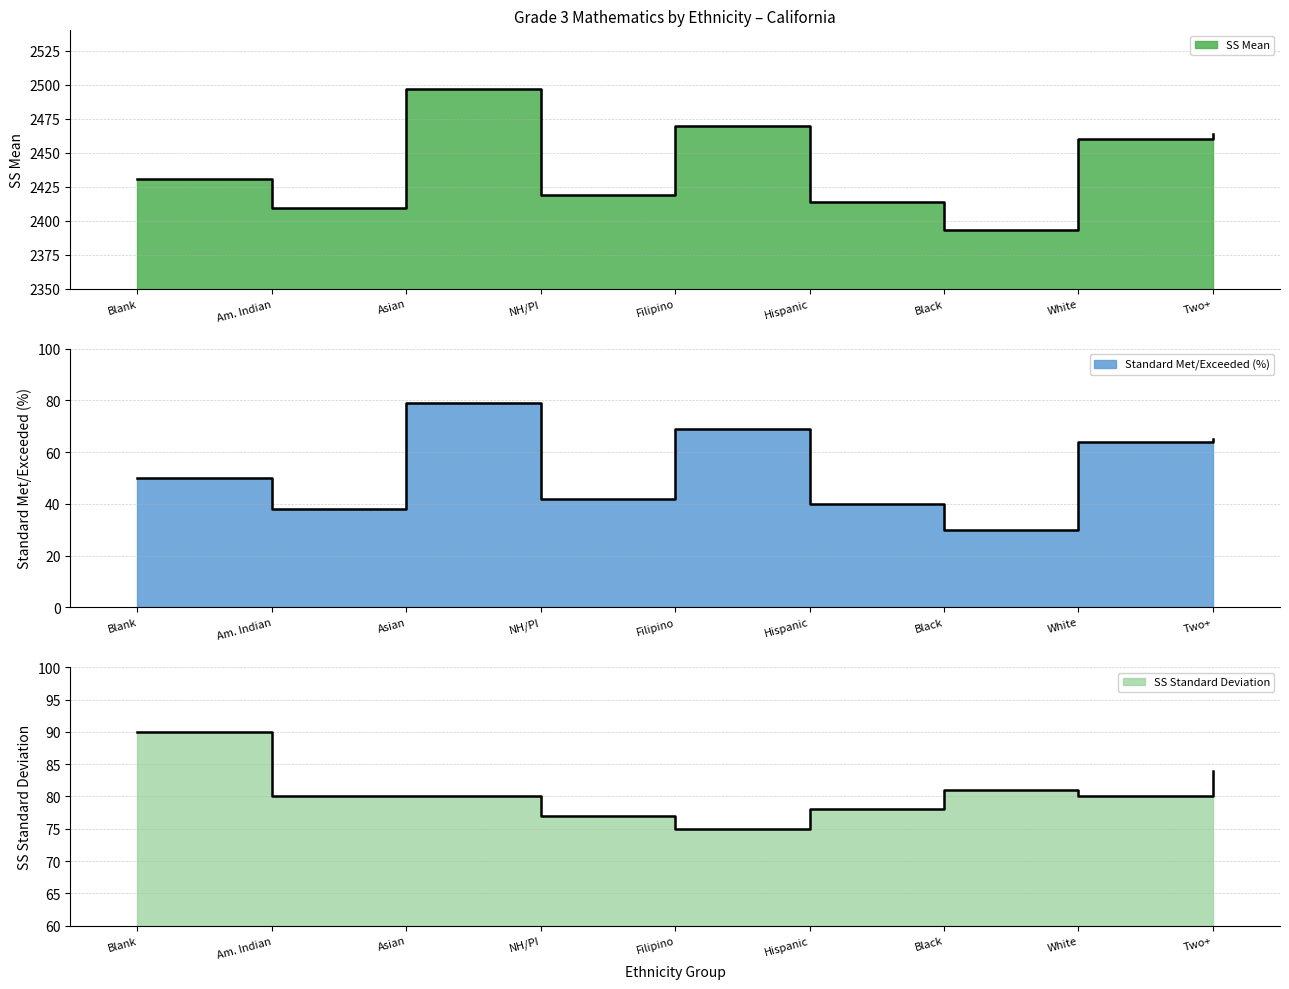

True or false: StandardMet/Exceeded and SS StandardDeviation cross at least once.

False